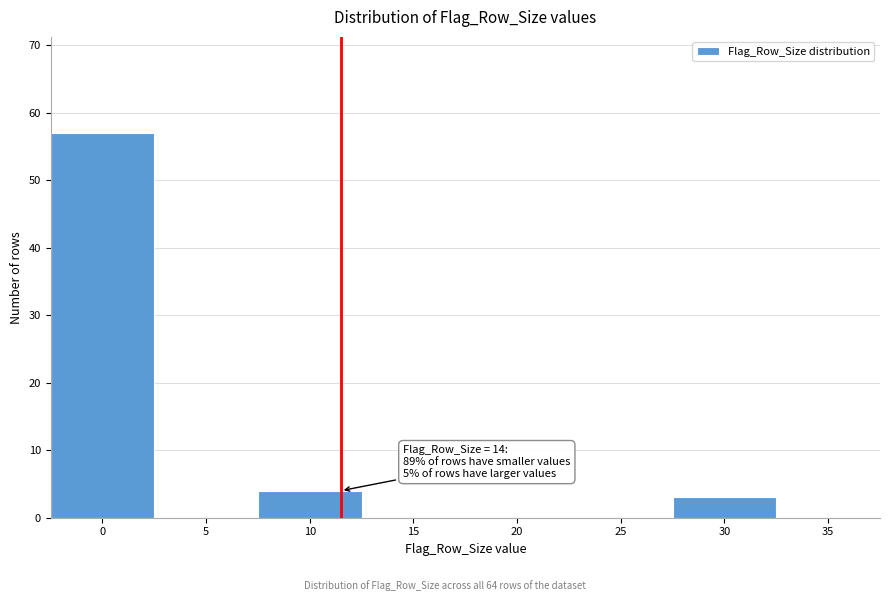

Reading left to right, what are all the values shown in this chart?

0=57	5=0	10=4	15=0	20=0	25=0	30=3	35=0